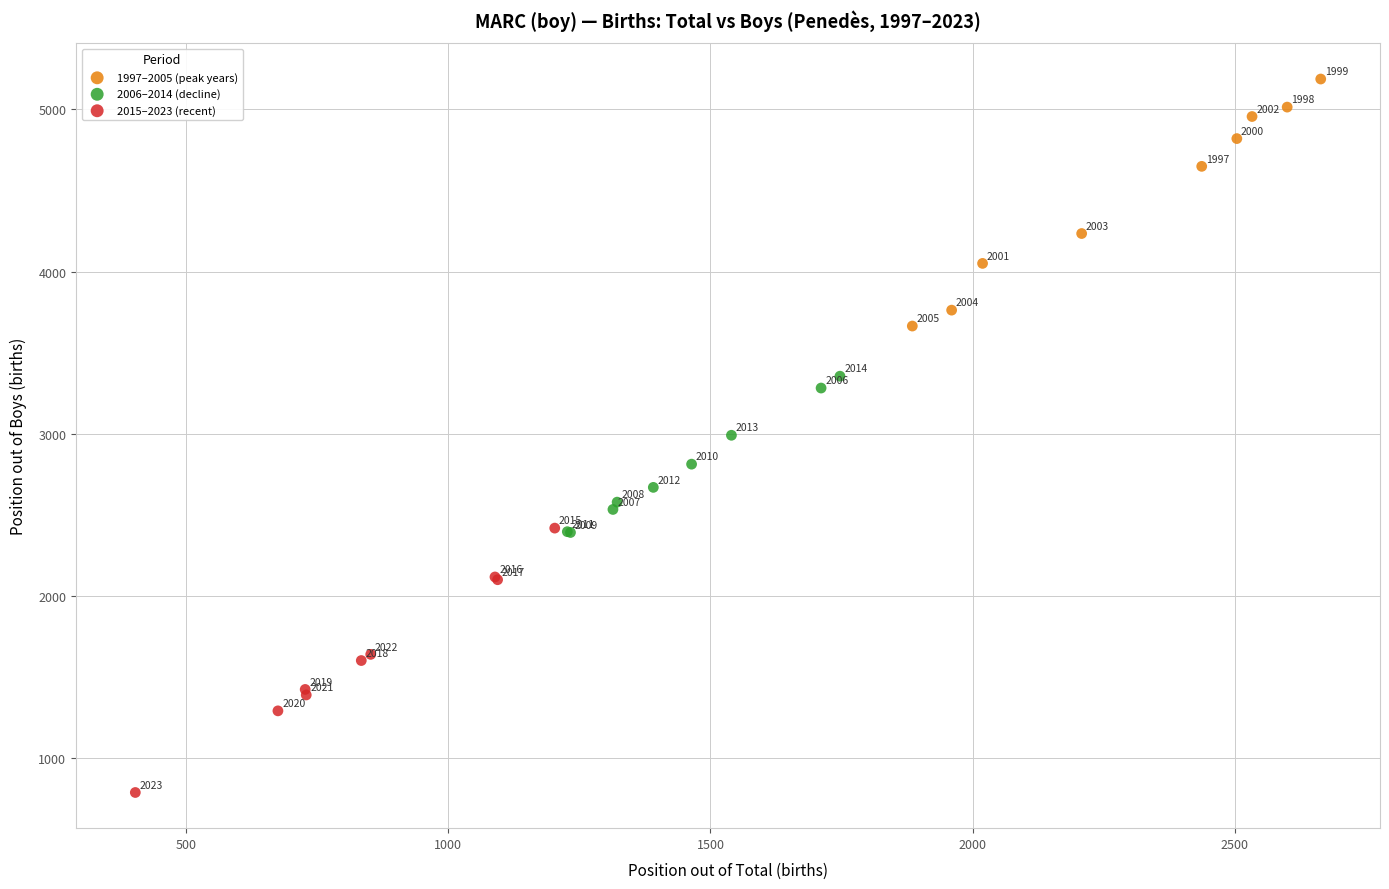

Which series has the widest spread of Y values?

2015–2023 (recent)